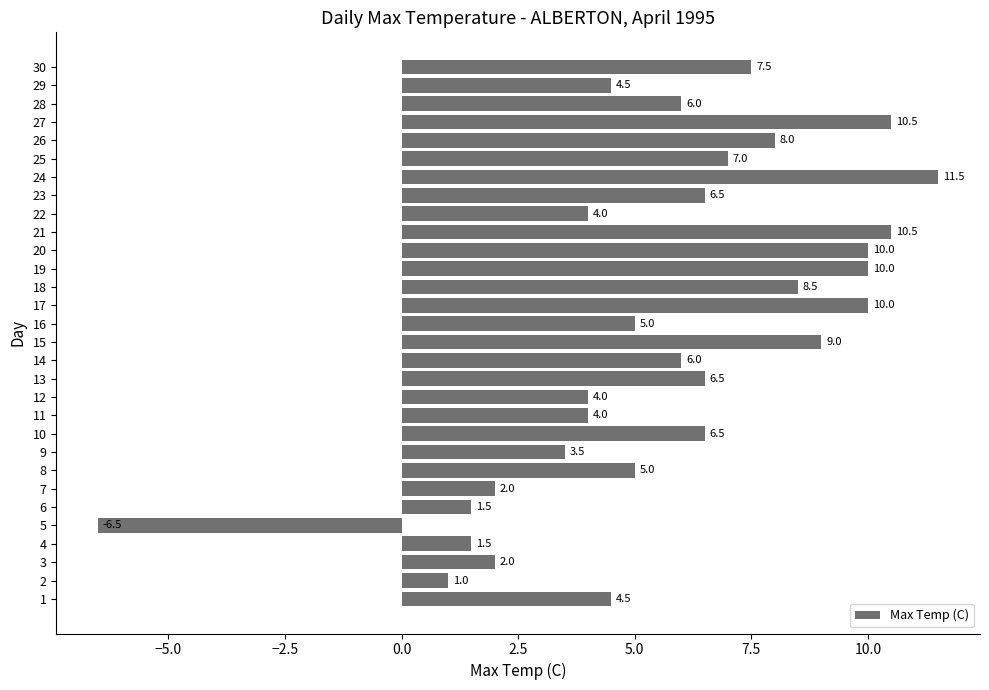

Which category has the highest value across all series?

24